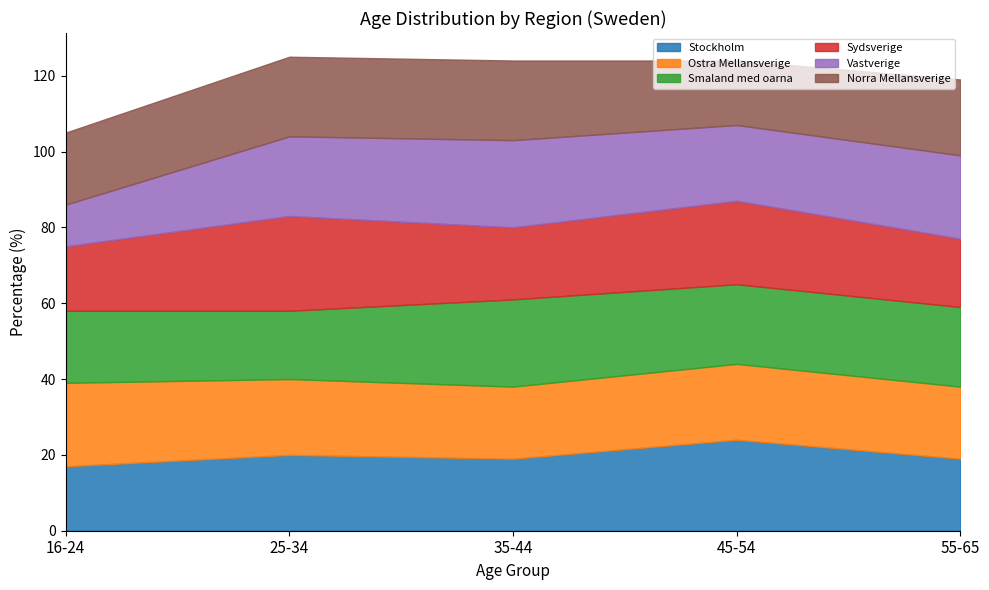

Which category has the highest value in the Ostra Mellansverige series?

16-24